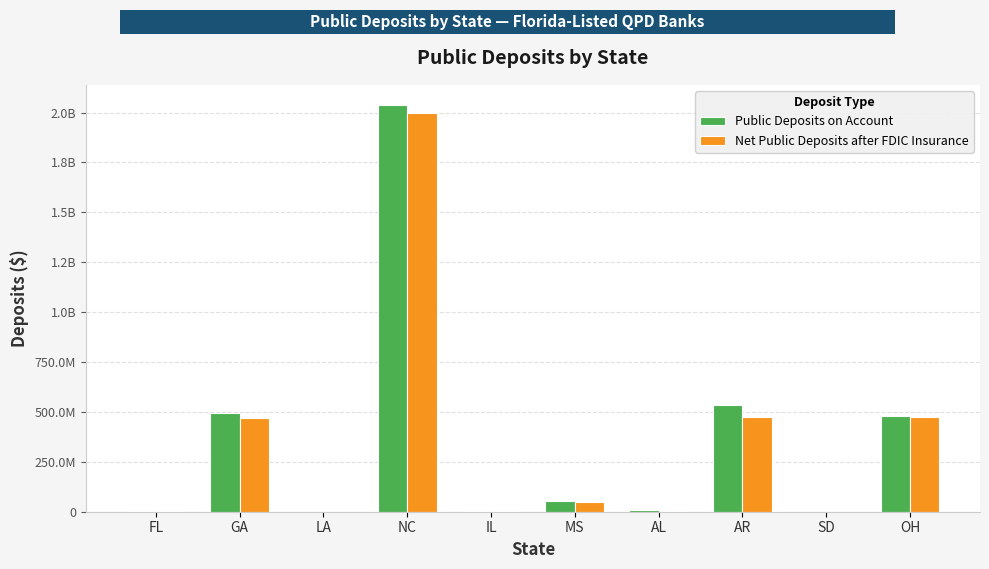

Reading left to right, extract all data points from this chart.

Public Deposits on Account: FL=2547310	GA=497020403	LA=305960	NC=2036988815	IL=2233923	MS=51588148	AL=6920346	AR=536022621	SD=505332	OH=482087202
Net Public Deposits after FDIC Insurance: FL=2047310	GA=468934595	LA=0	NC=1996793644	IL=1733923	MS=48940799	AL=5557286	AR=472102324	SD=505332	OH=474696130